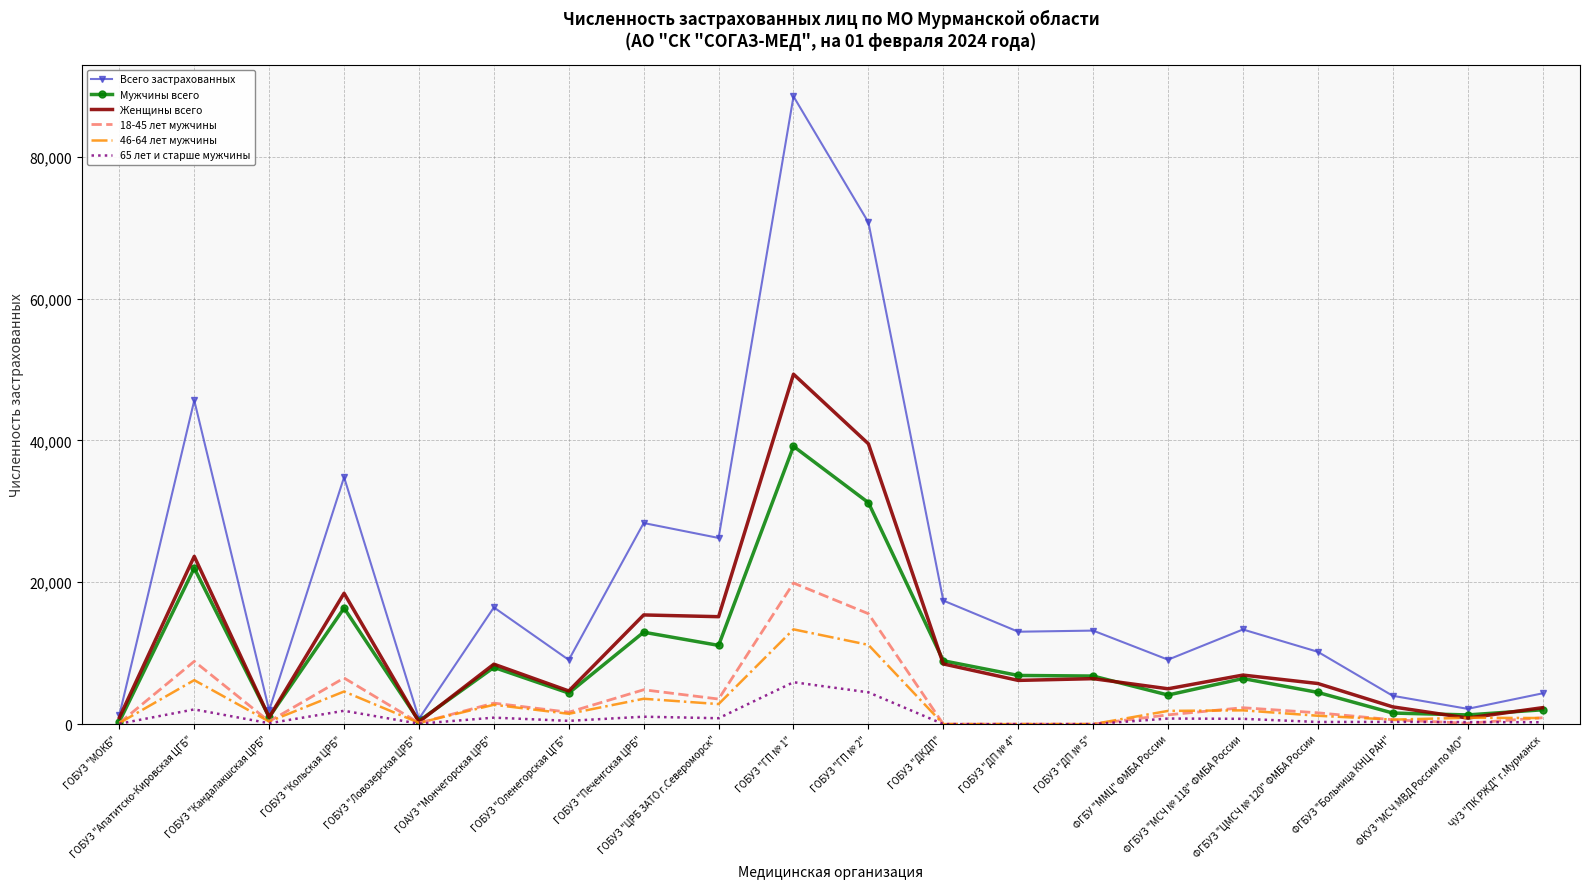

What position from the right is ФГБУЗ "ЦМСЧ № 120" ФМБА России?

4